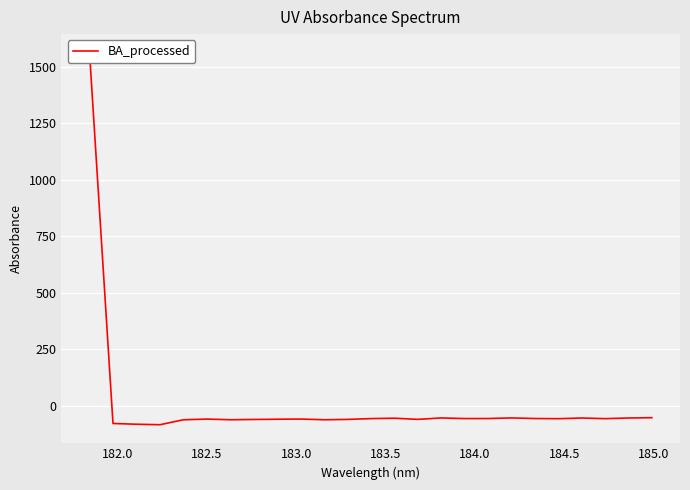

How many lines are shown in the chart?

1